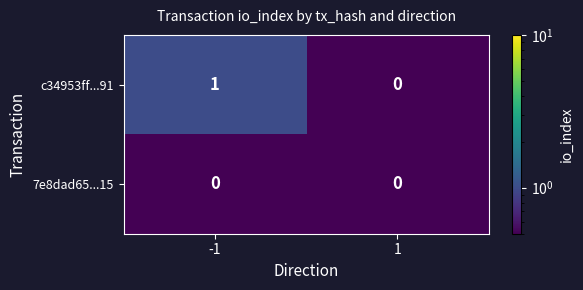

What is the spread (max minus min) of values at -1?

1